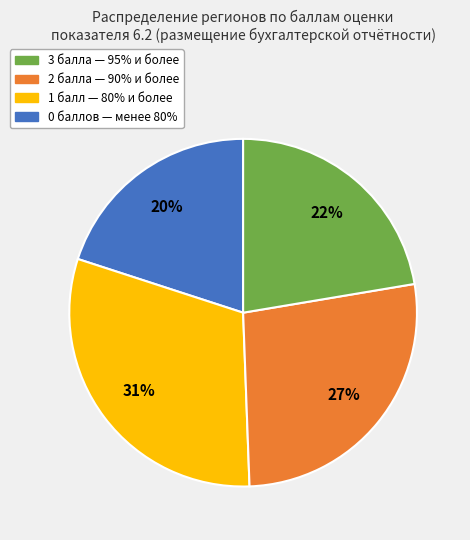

To the nearest percent, what is the difference between the largest and smallest slice percentages?

11%